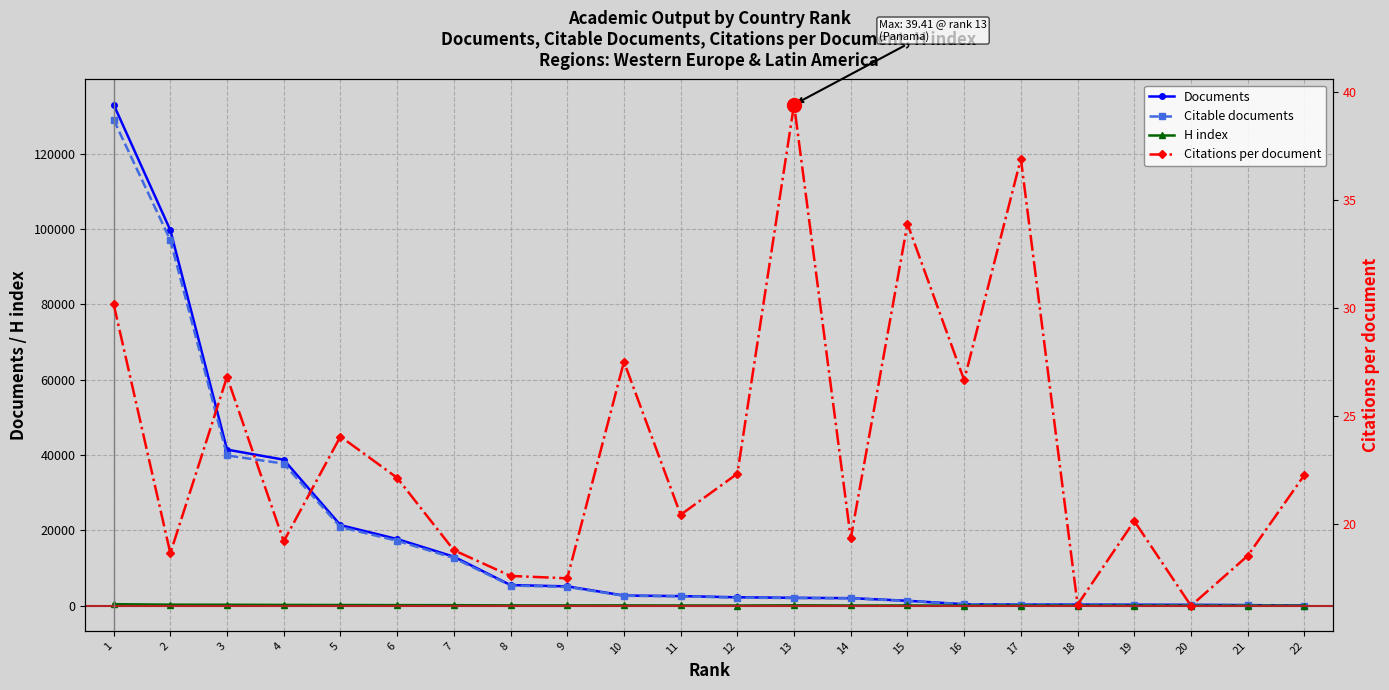

Where is the first local maximum for H index?

10